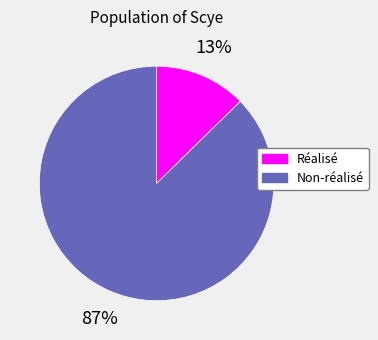

What percentage is the Réalisé slice, to the nearest percent?

13%